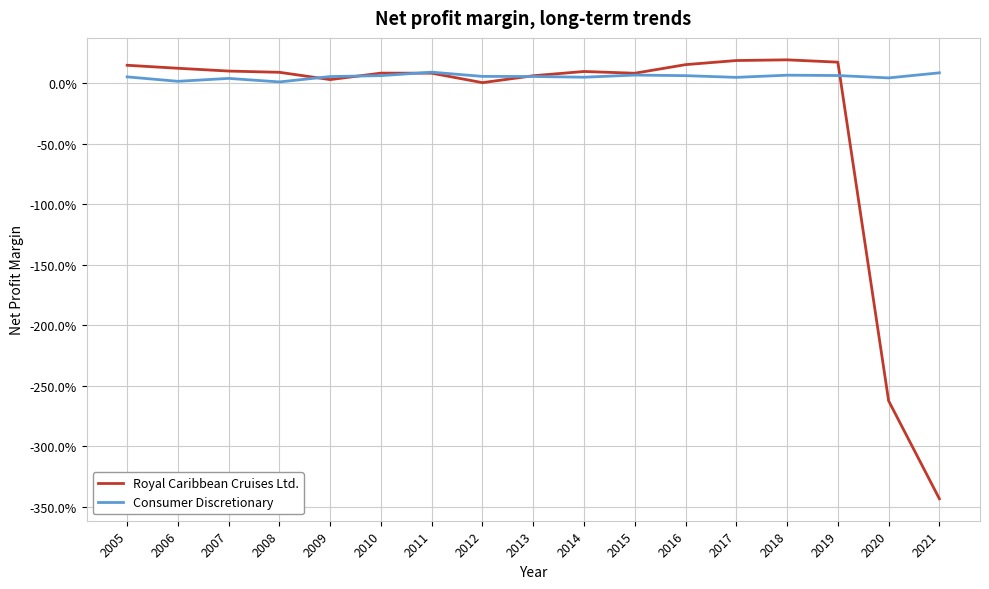

Rank the series at 2006 from lowest to highest value.

Consumer Discretionary, Royal Caribbean Cruises Ltd.